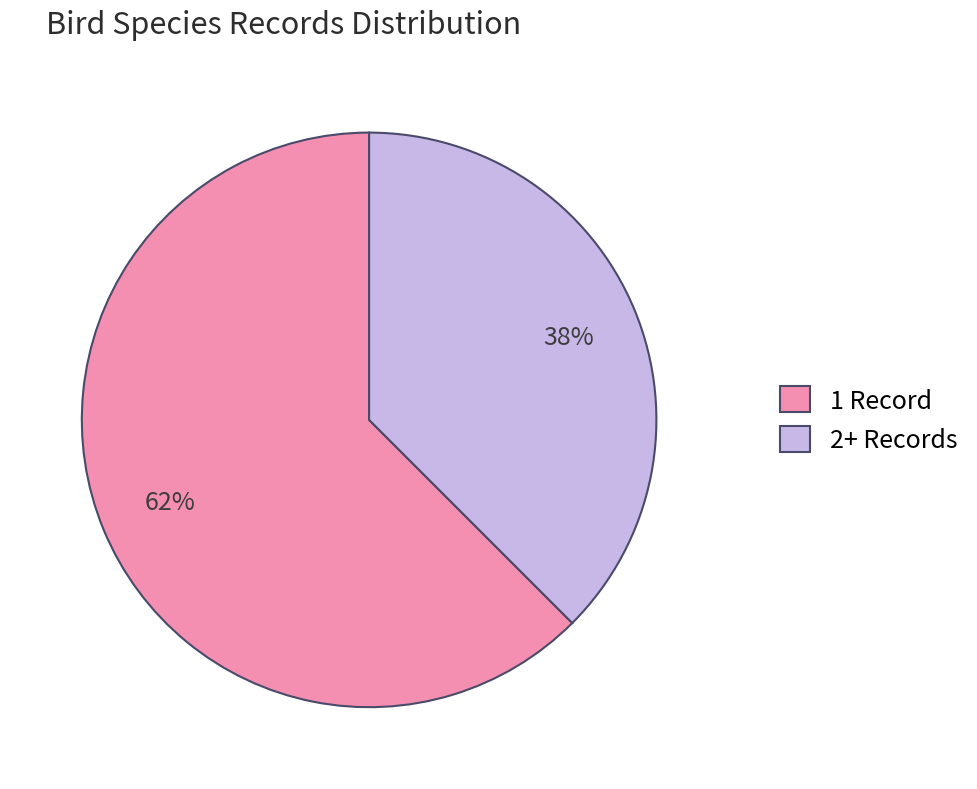

Between 1 Record and 2+ Records, which is larger?

1 Record